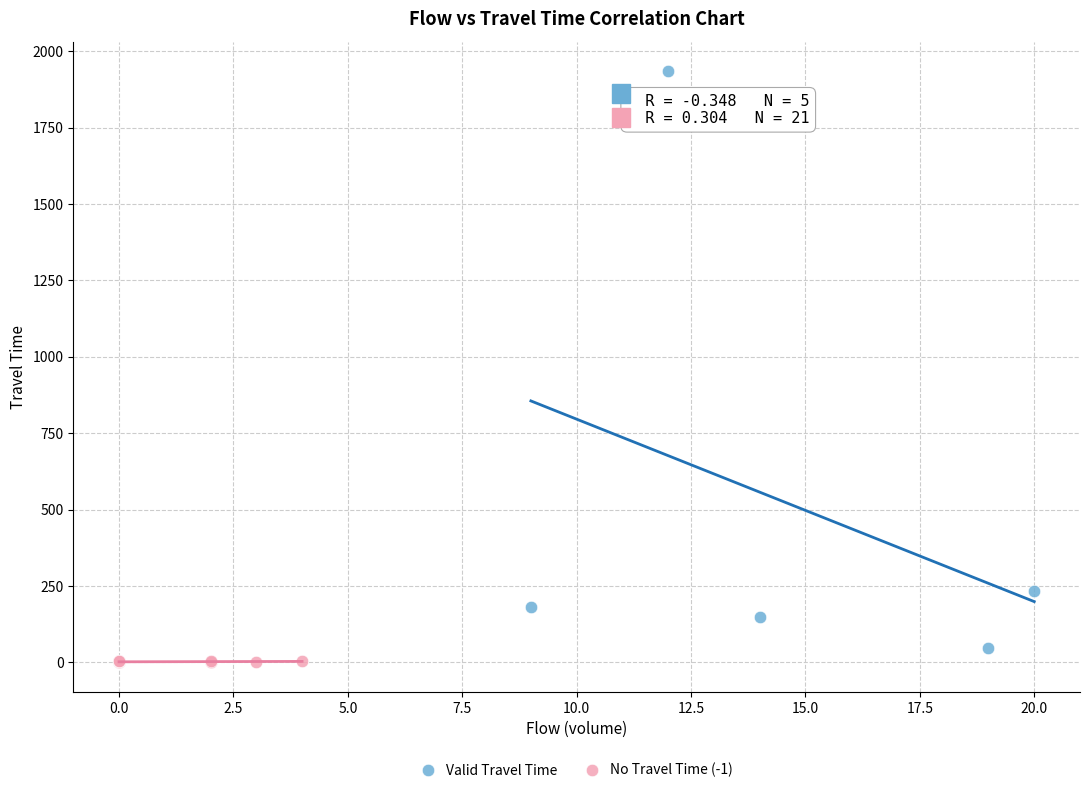

Which series contains the lowest Y value?

No Travel Time (-1)